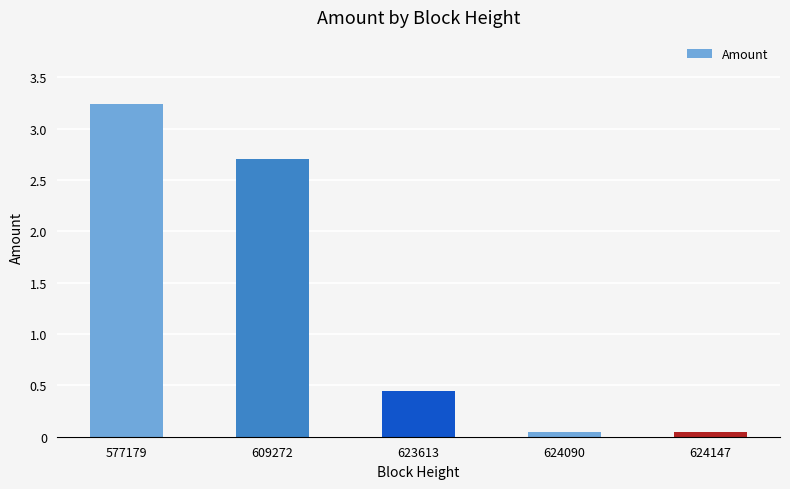

Approximately how many times larger is the value at 623613 compared to 609272?

0.2